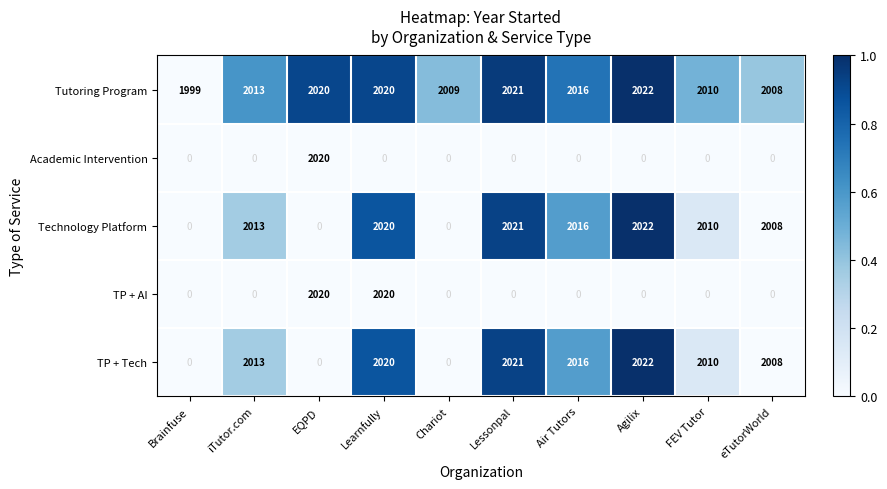

What is the difference between the second highest and second lowest values in the TP + AI series?

2020